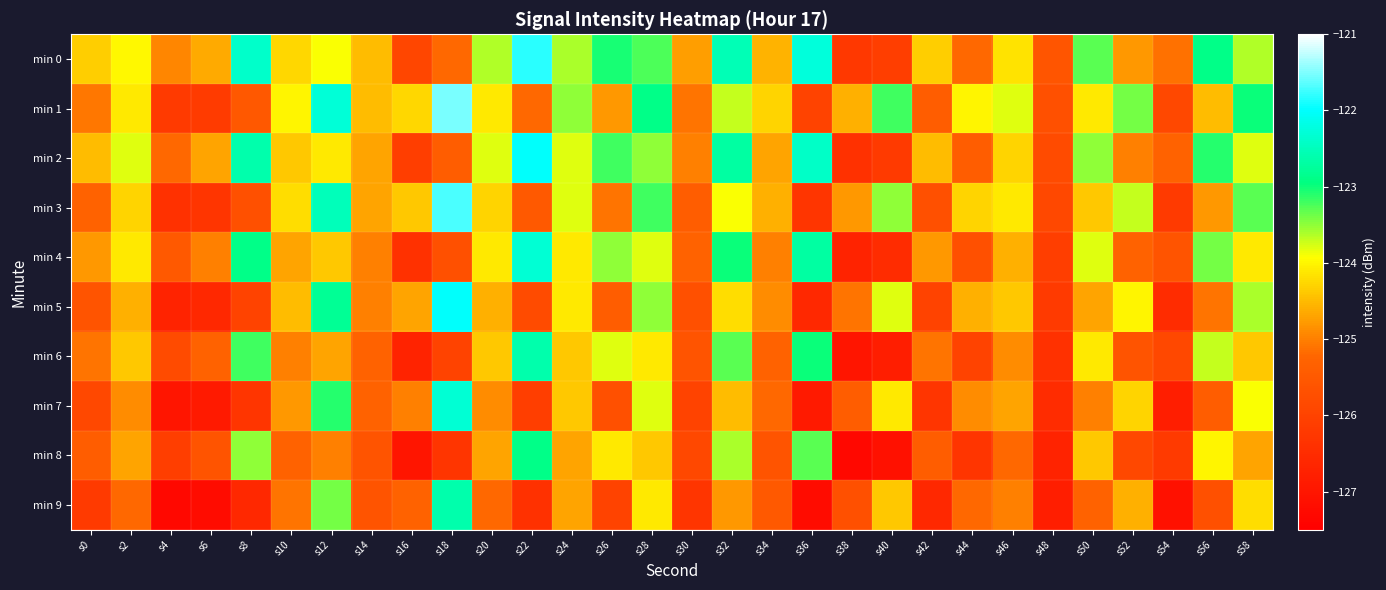

What is the minimum value shown in the chart?

-127.3